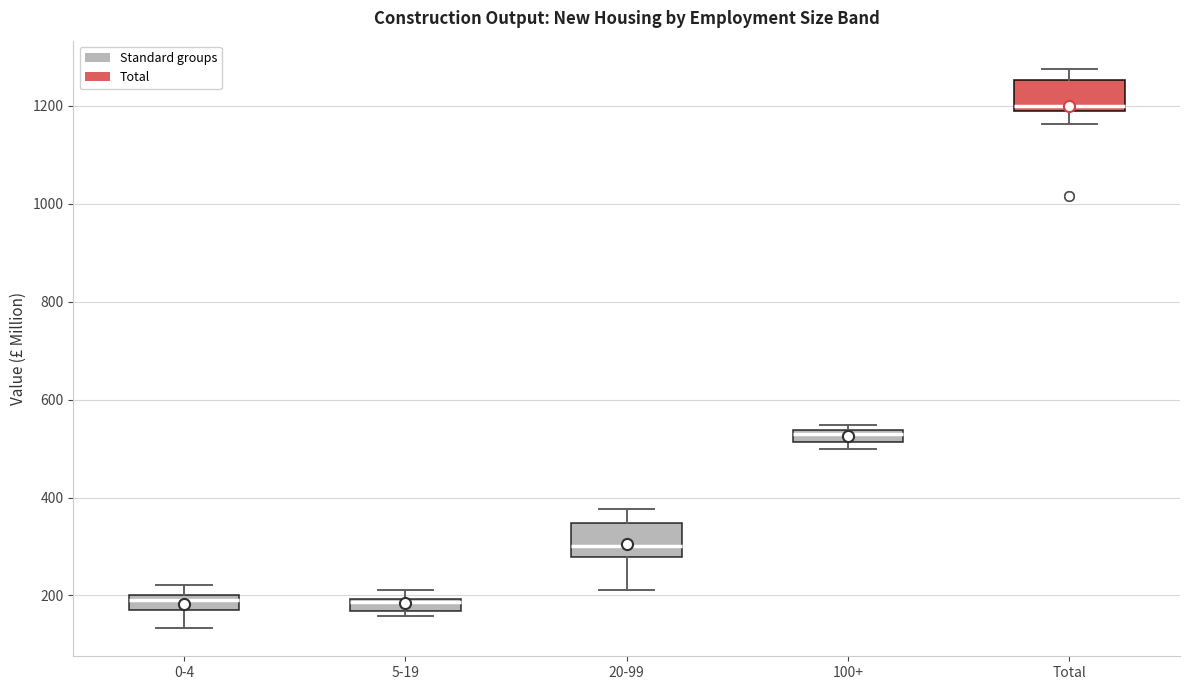

Where is the upper edge of the box for 20-99 on the y-axis? The values are not printed on the chart, so give them approximately, as read against the axis.

340